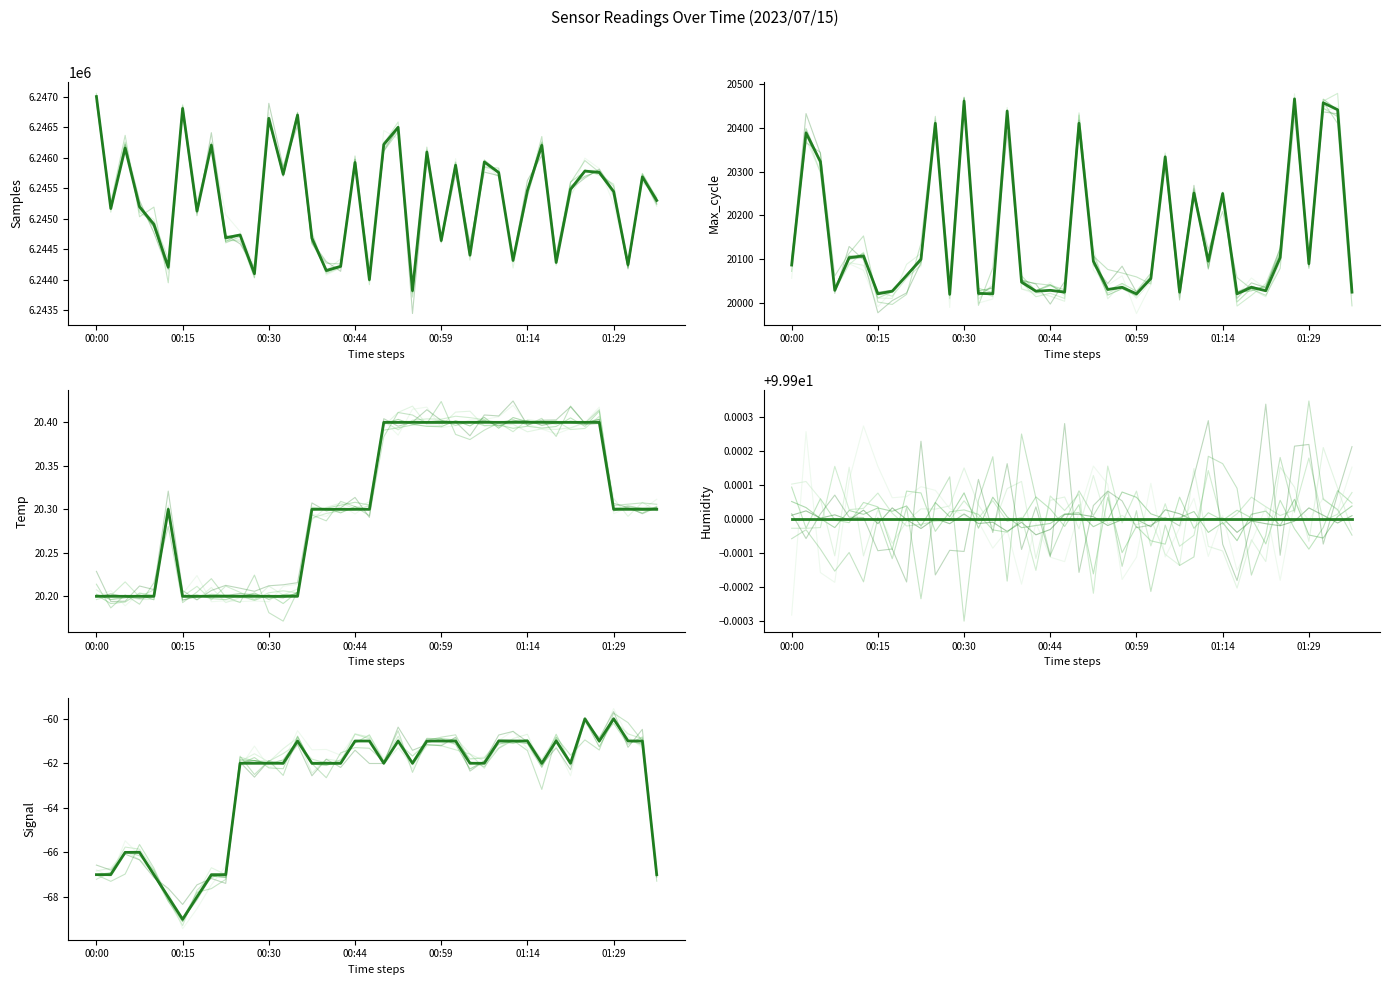

What is the sum of the Temp values at 36 and 25?

40.7